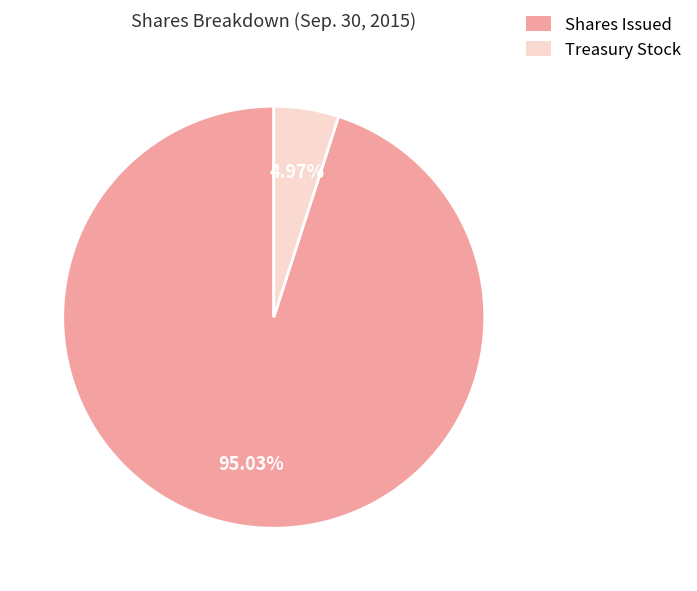

Does Shares Issued represent more than half of the total?

Yes